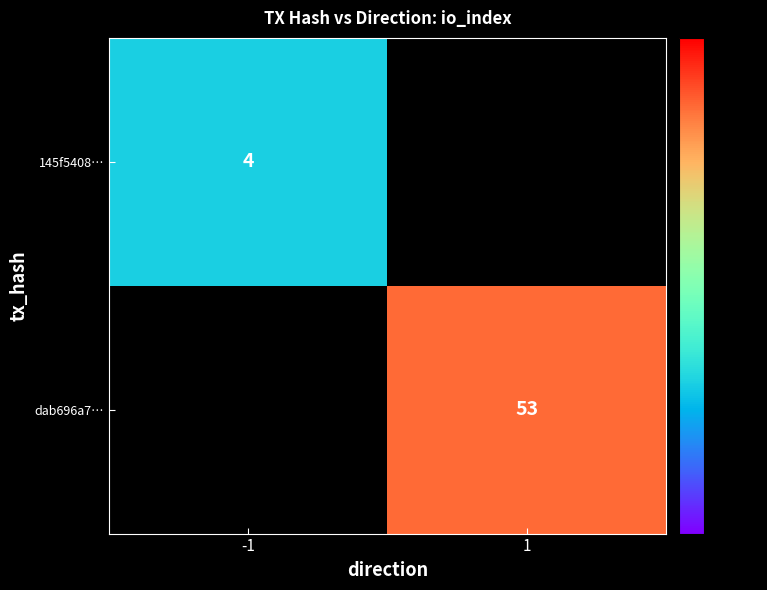

Count the number of categories in the chart.

2